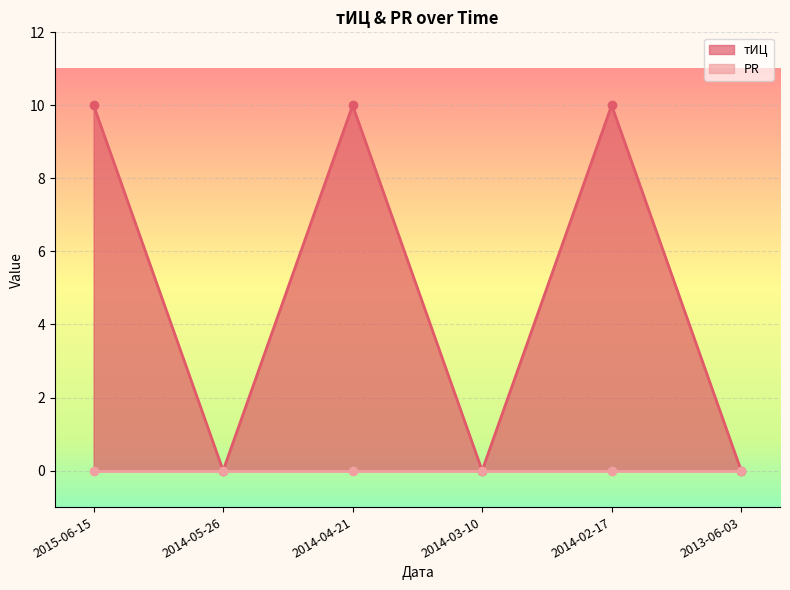

What position from the left is 2014-03-10?

4